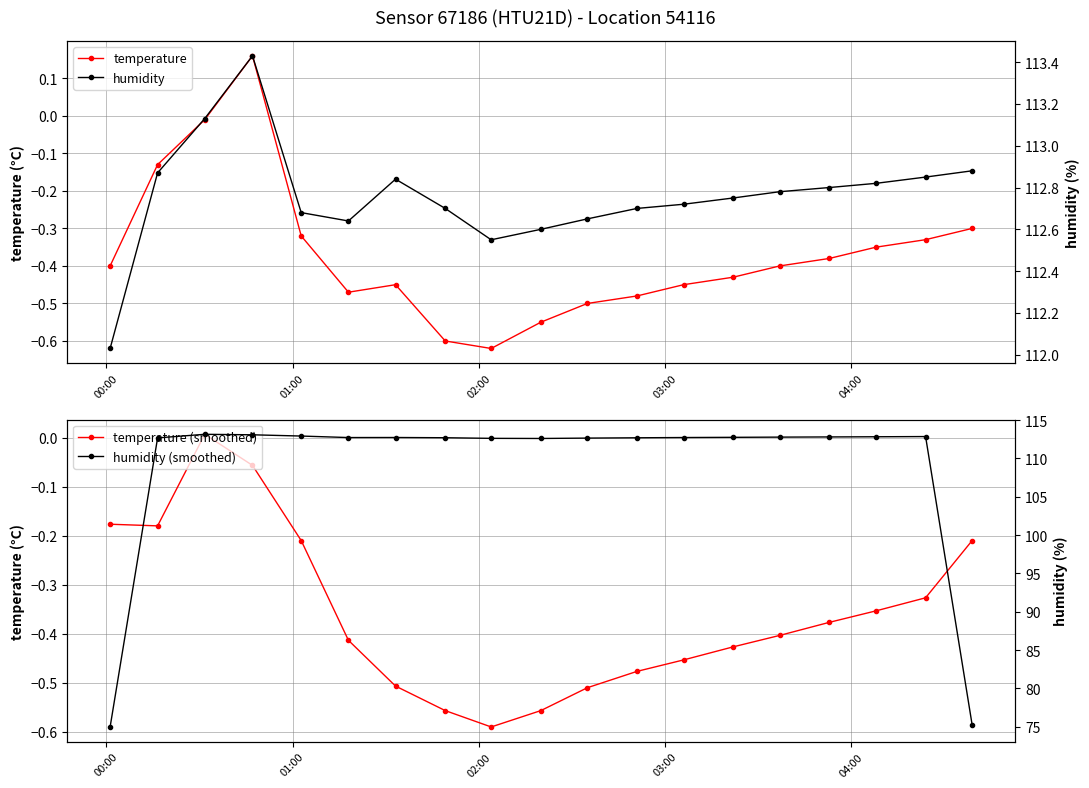

How many interior local peaks does the temperature series have?

2